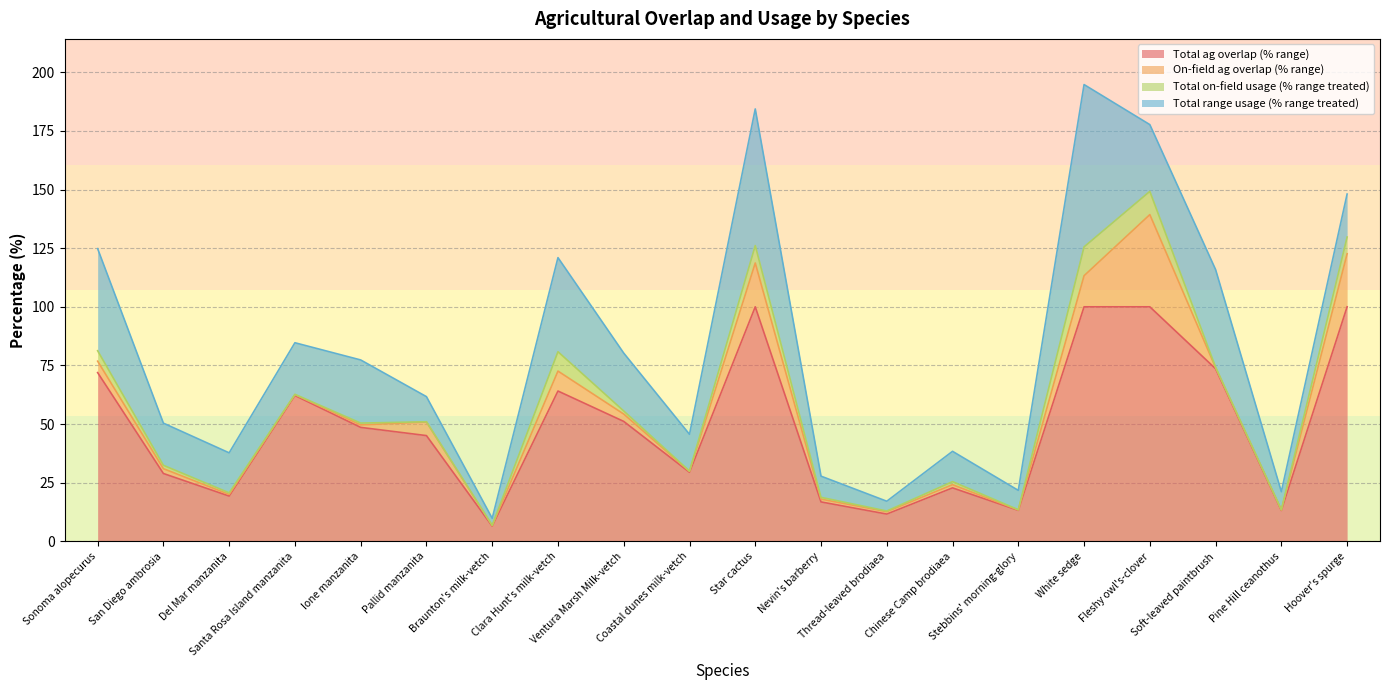

At Fleshy owl's-clover, list the series in order from largest to smallest.

Total ag overlap (% range), On-field ag overlap (% range), Total range usage (% range treated), Total on-field usage (% range treated)